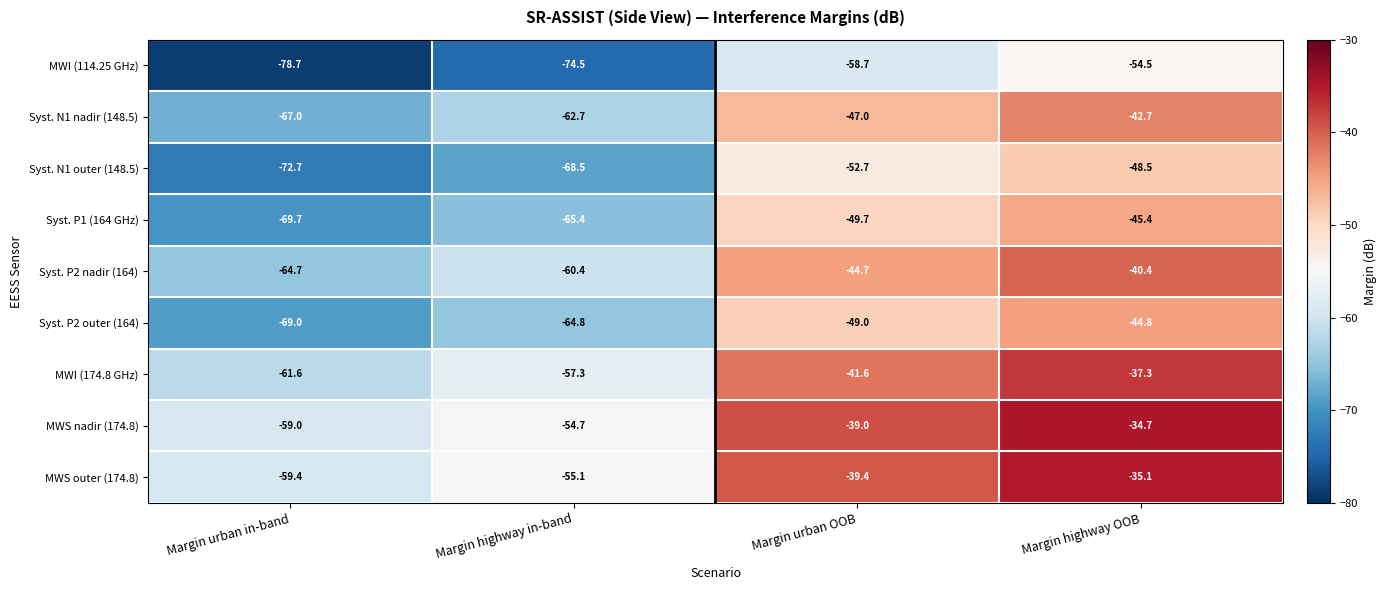

At which label is MWS outer (174.8) closest to -47?

Margin urban OOB